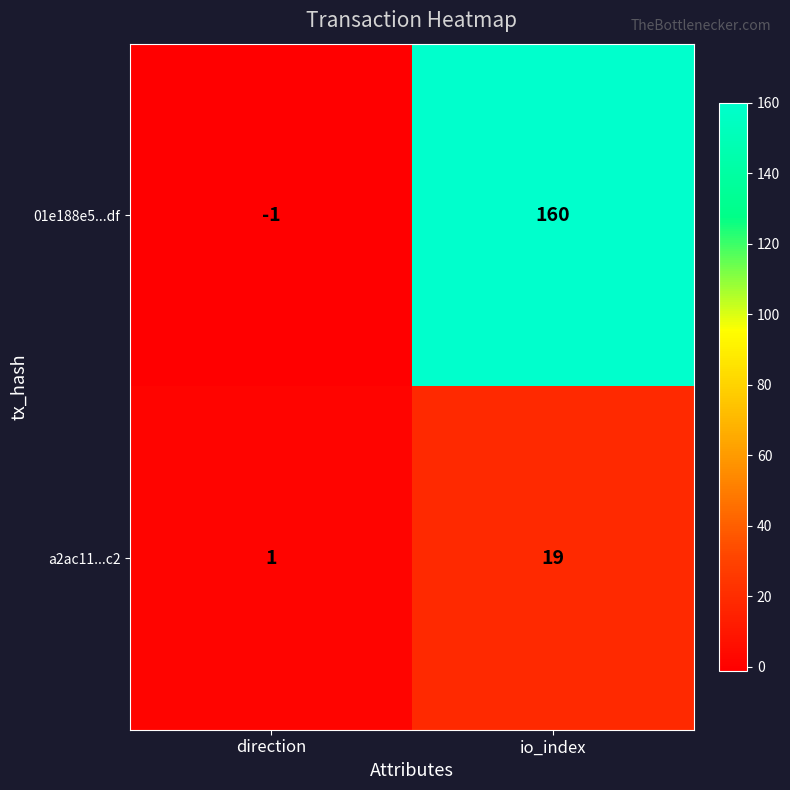

Reading left to right, extract all data points from this chart.

01e188e5...df: direction=-1	io_index=160
a2ac11...c2: direction=1	io_index=19